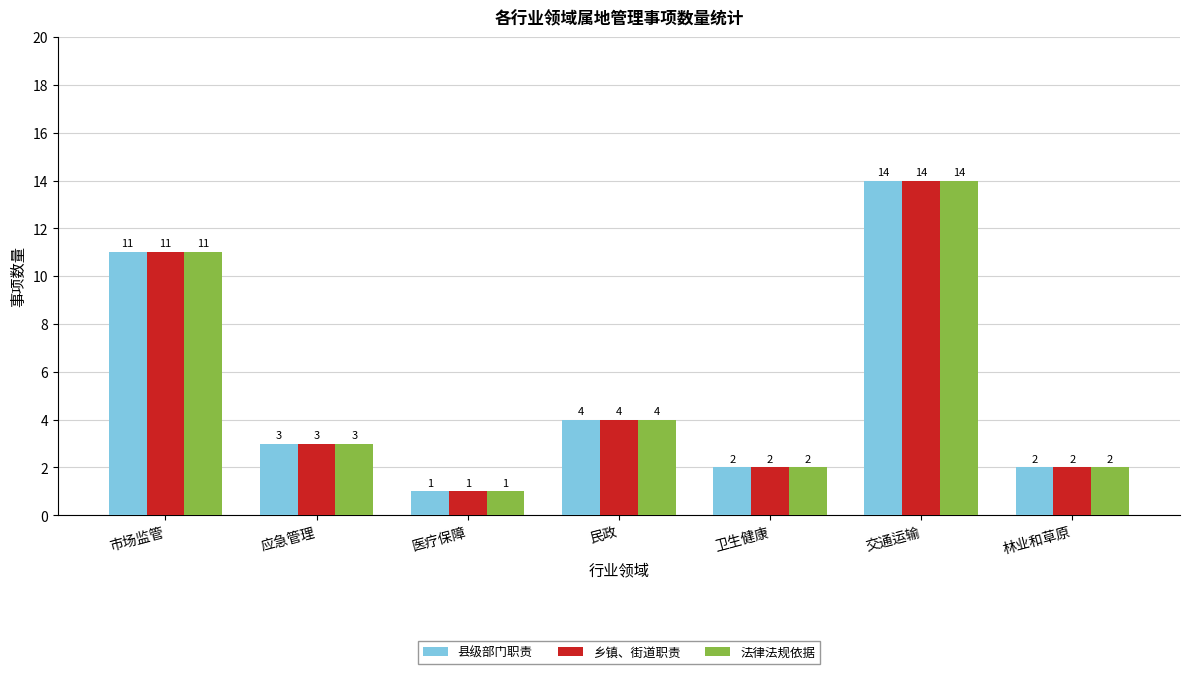

At which category does the chart reach its peak across all series?

交通运输